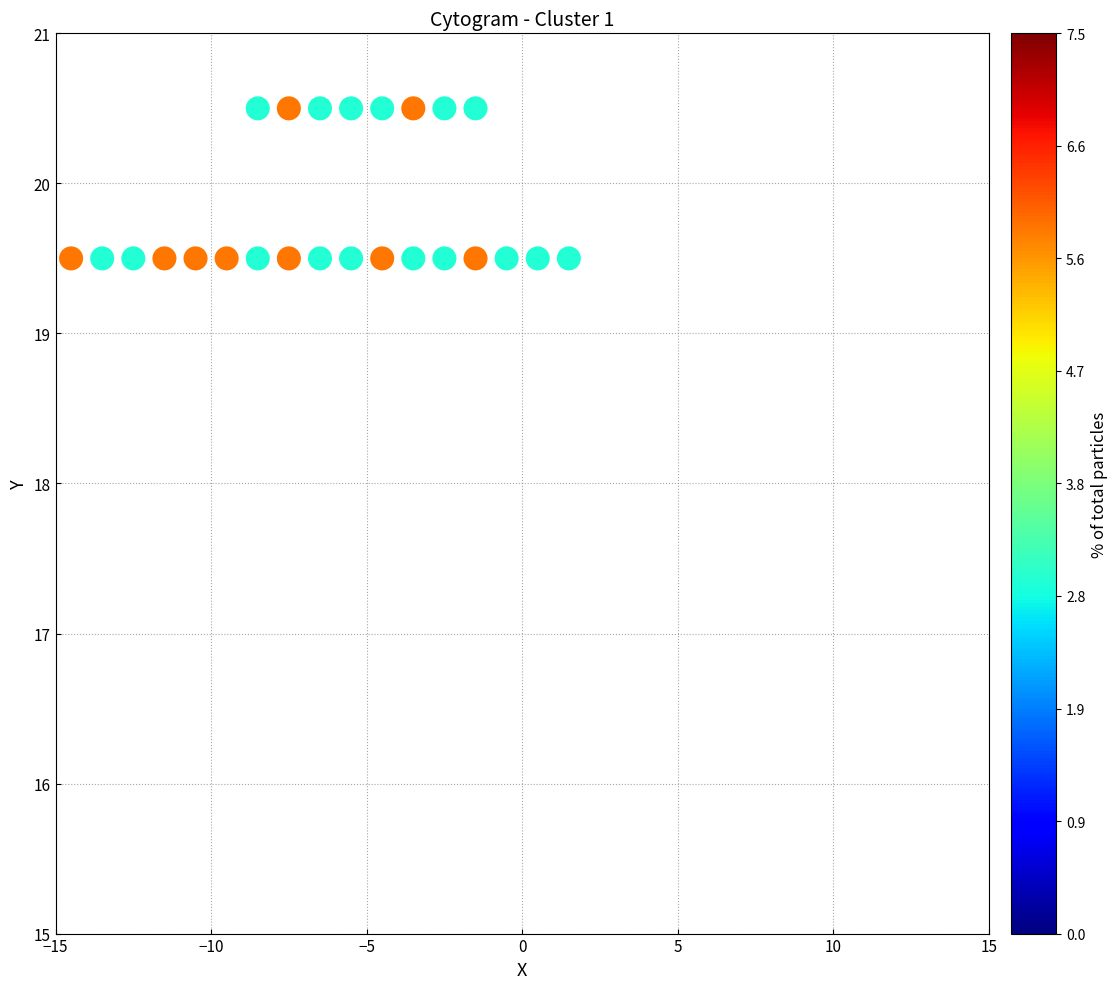

What is the range of X values (max minus min)?

16.0